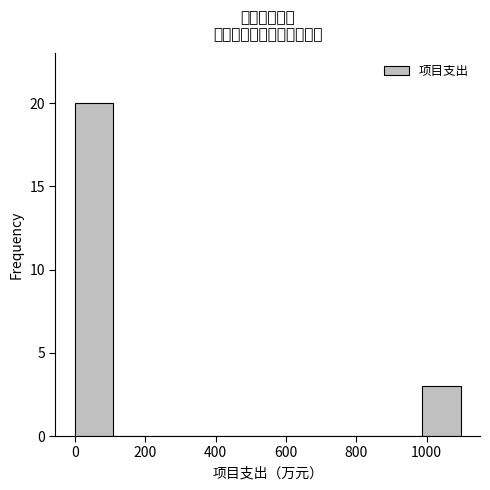

Which range on the x-axis has the tallest bar?

0 to 100